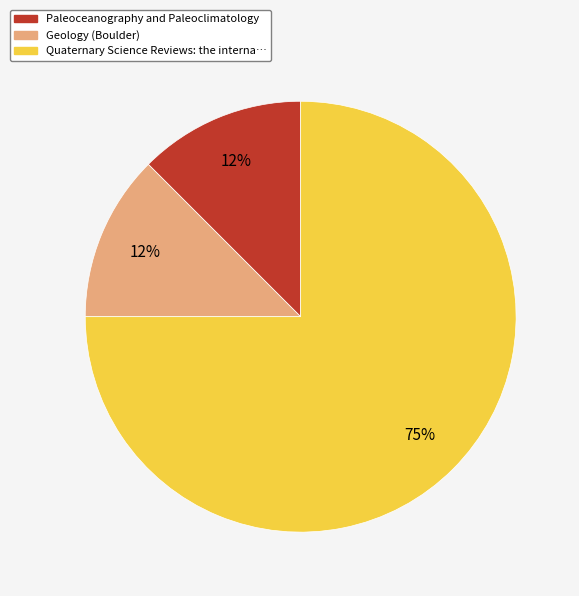

Does Quaternary Science Reviews: the interna… account for over 50% of the chart?

Yes